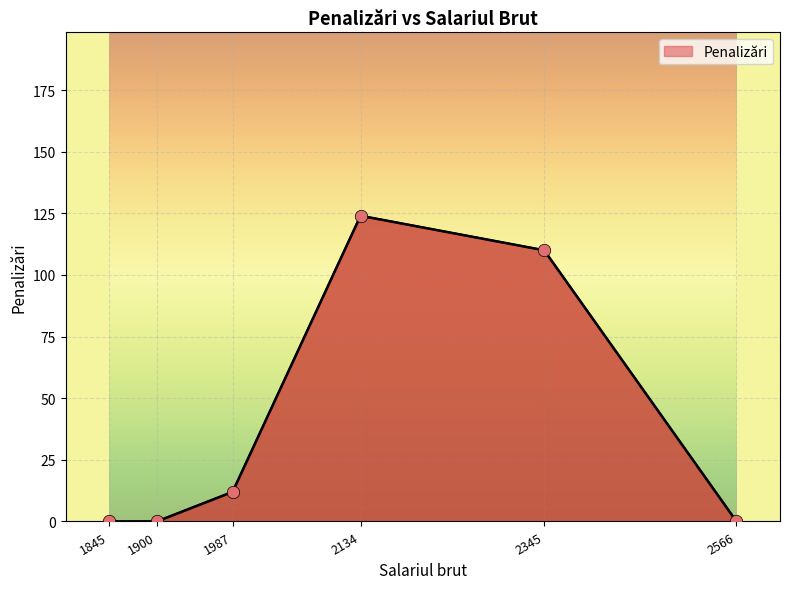

Which has a higher value, 2345 or 1987?

2345